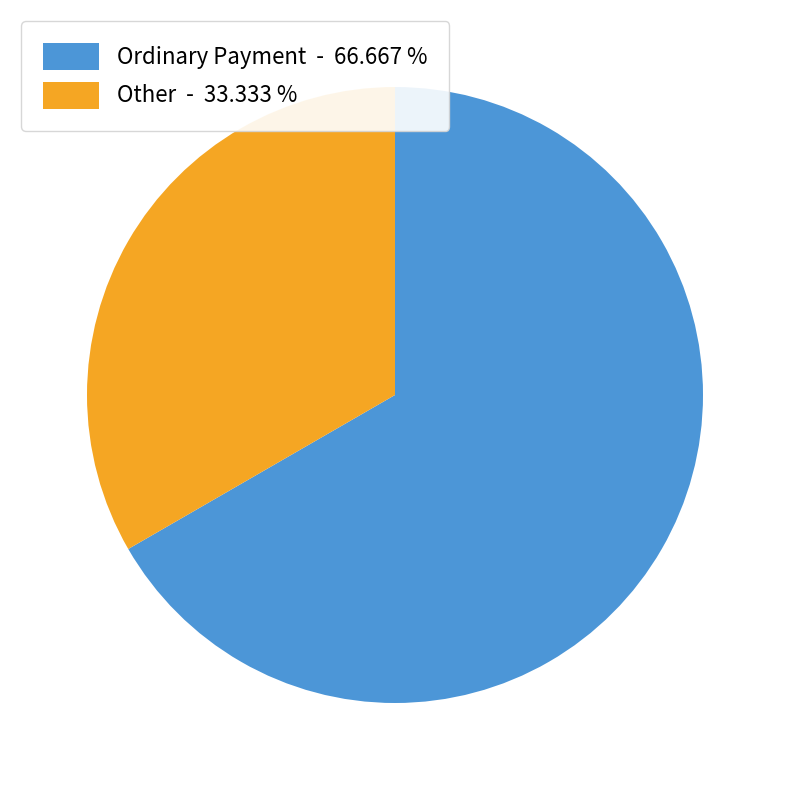

Does any single category account for the majority?

Yes